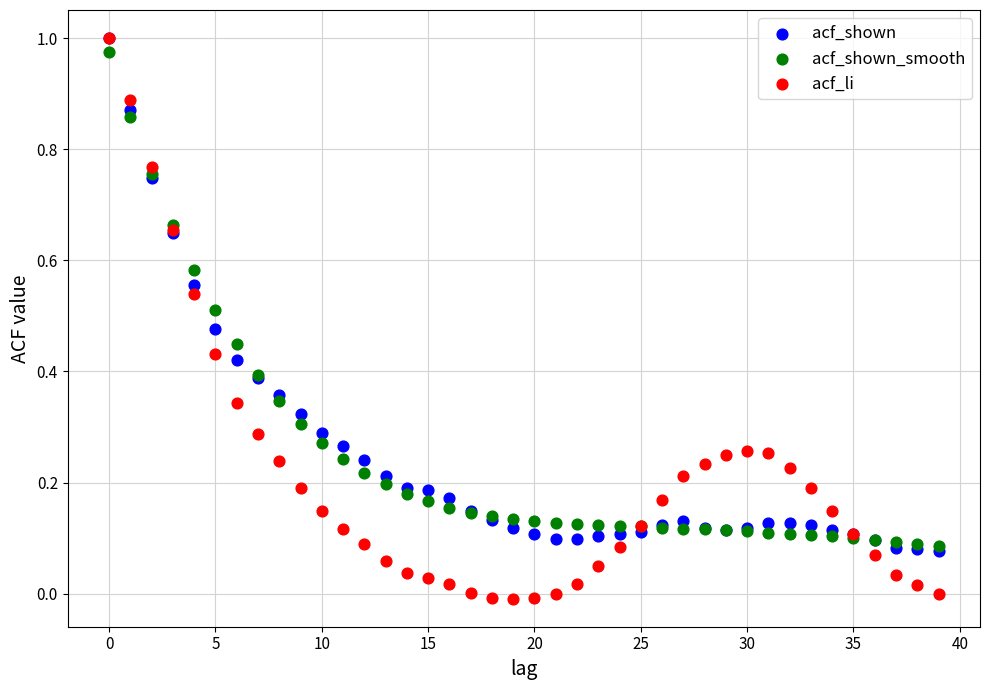

Which series contains the lowest Y value?

acf_li